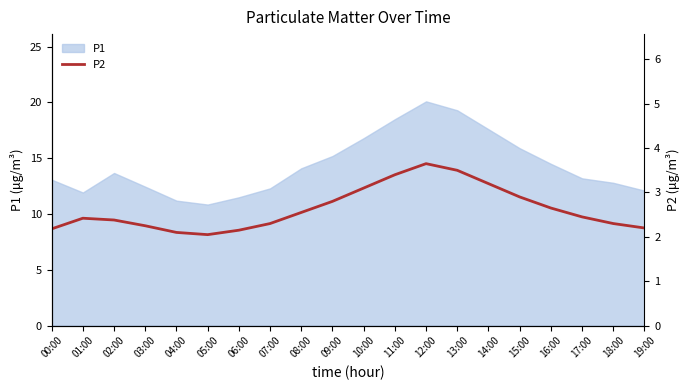

The P1 series shows 14.5 at 16:00. True or false?

True